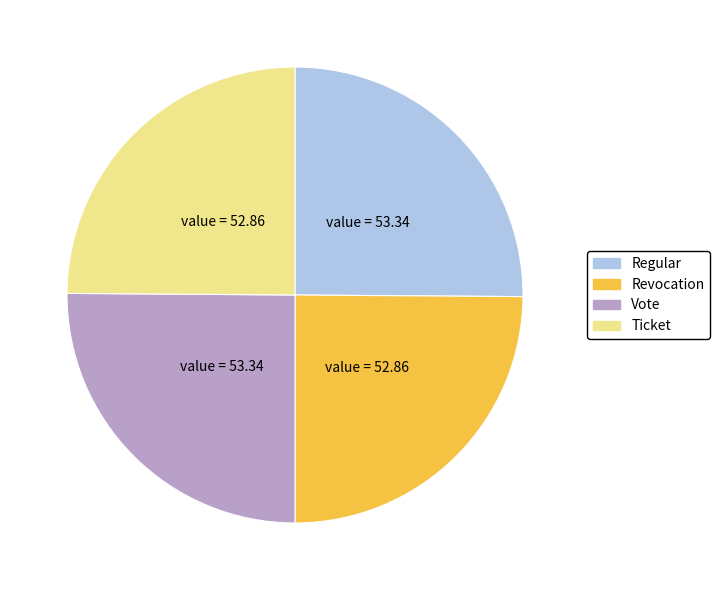

How many slices are in this pie chart?

4